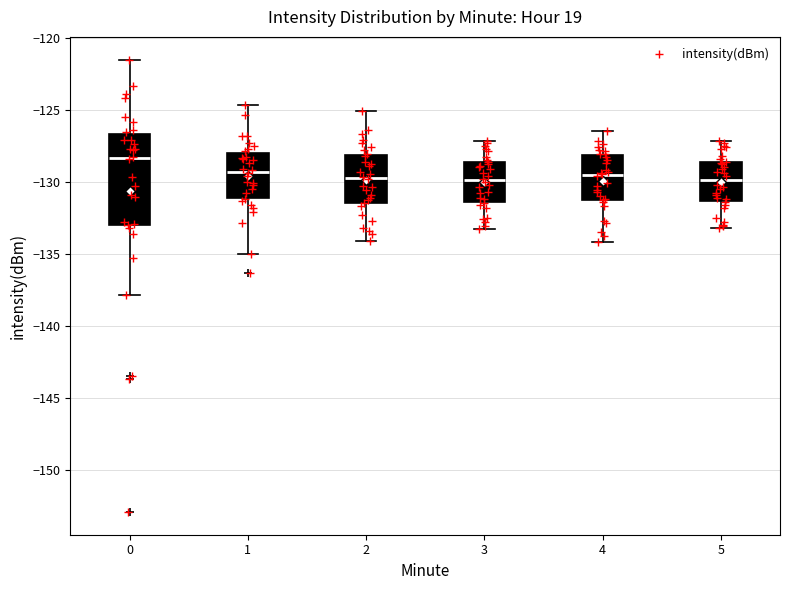

Reading left to right, read every box against the y-axis: the position of its median line, the range the box covers, and the ends of its whiskers. The values are not printed on the chart, so give them approximately, as read against the axis.

0: median -128.5, box -133.0 to -126.5, whiskers -138.0 to -121.5
1: median -129.5, box -131.0 to -128.0, whiskers -135.0 to -124.5
2: median -129.5, box -131.5 to -128.0, whiskers -134.0 to -125.0
3: median -130.0, box -131.5 to -128.5, whiskers -133.5 to -127.0
4: median -129.5, box -131.5 to -128.0, whiskers -134.0 to -126.5
5: median -130.0, box -131.5 to -128.5, whiskers -133.0 to -127.0